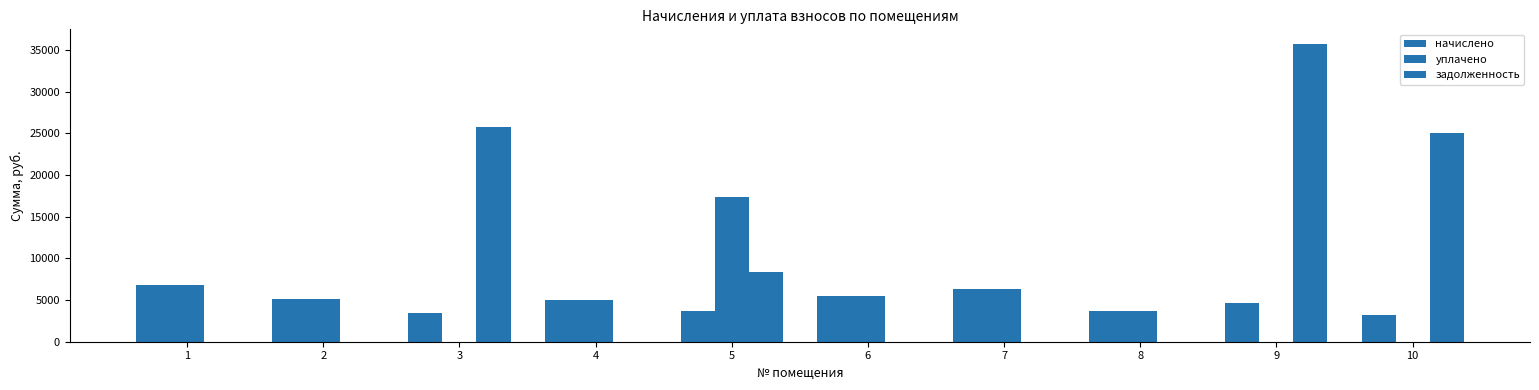

The value of задолженность at 4 is 0.0. True or false?

True